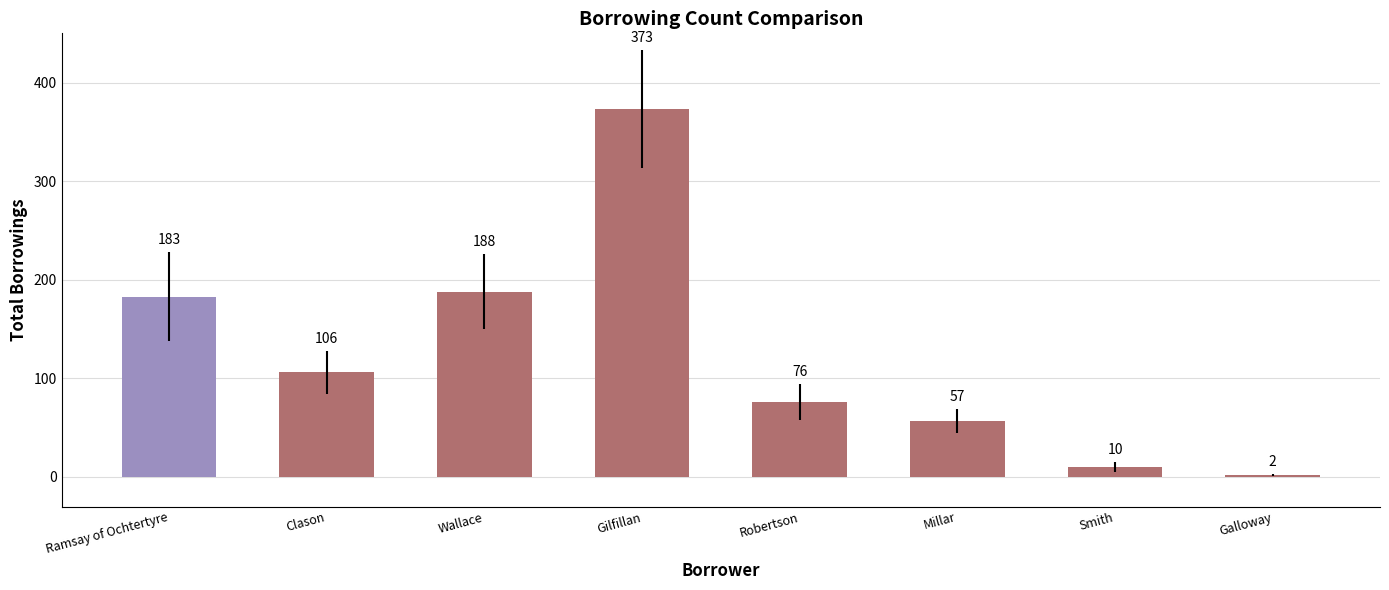

Reading left to right, transcribe all the data shown in this chart.

183	106	188	373	76	57	10	2